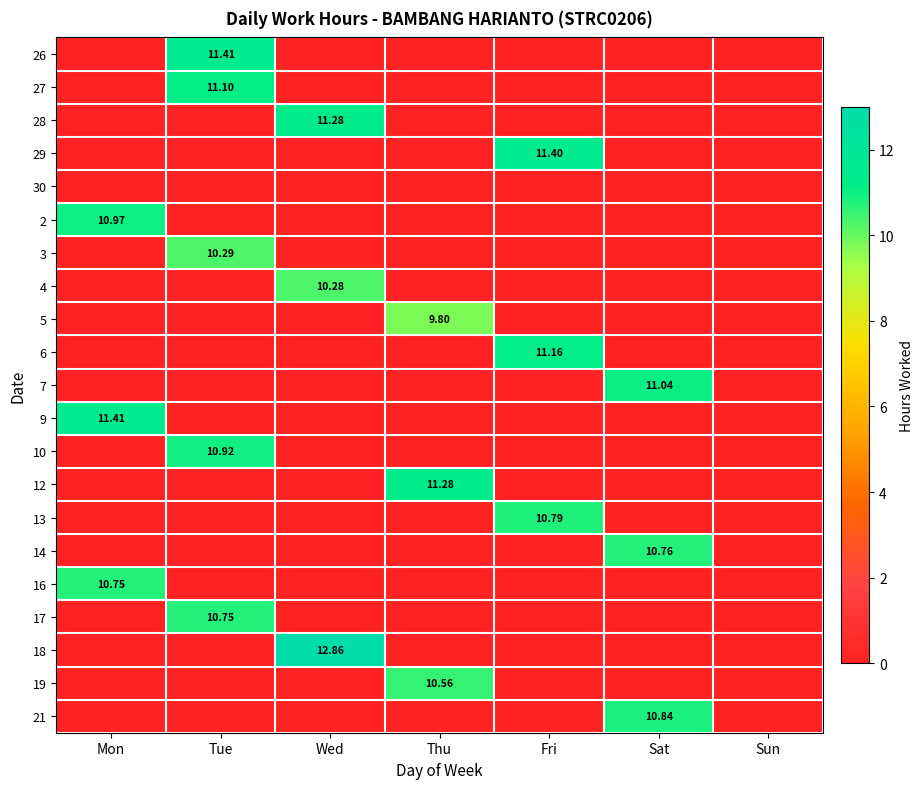

Which category has the lowest value in the 14 series?

Mon